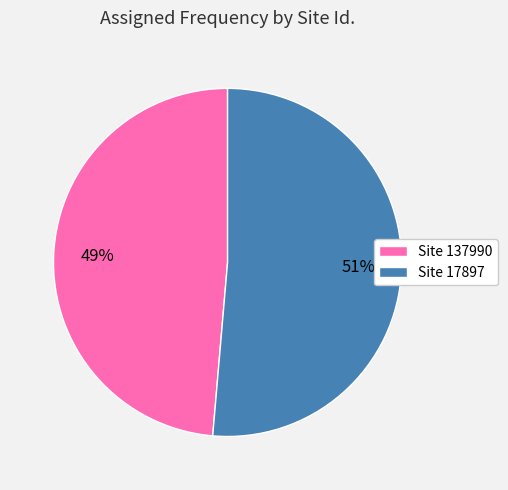

The Site 17897 slice represents 40% of the pie. True or false?

False